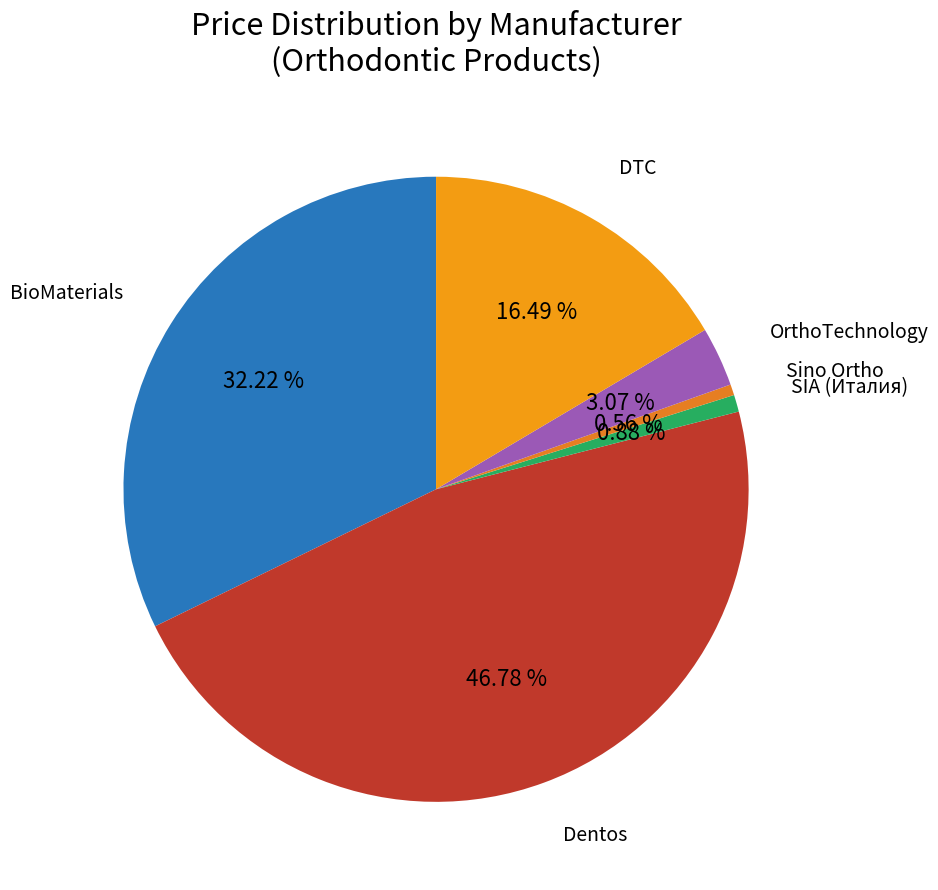

Which has a higher value, Dentos or SIA (Италия)?

Dentos